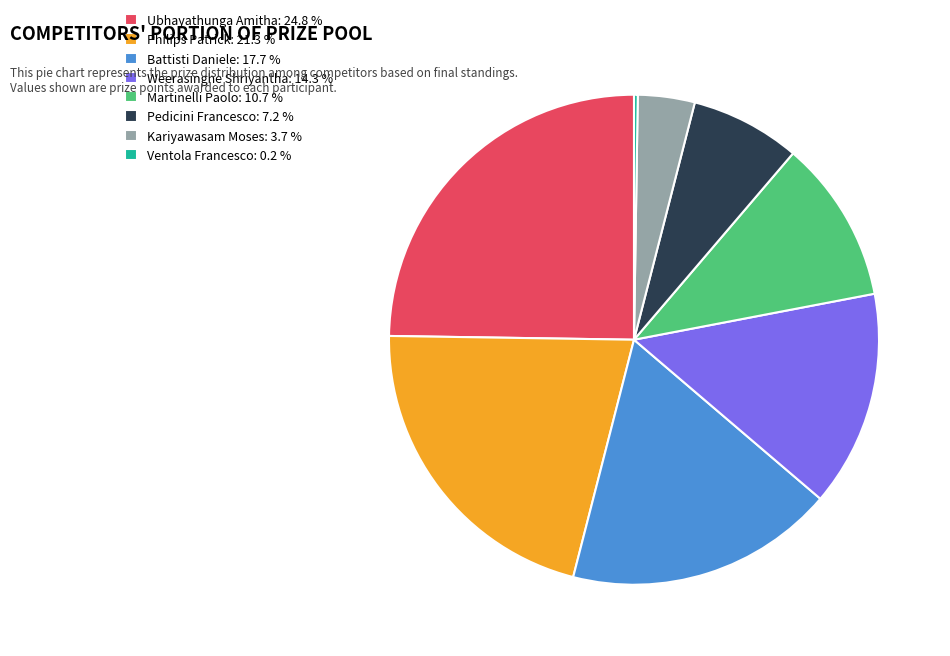

Which slice is the largest?

Ubhayathunga Amitha